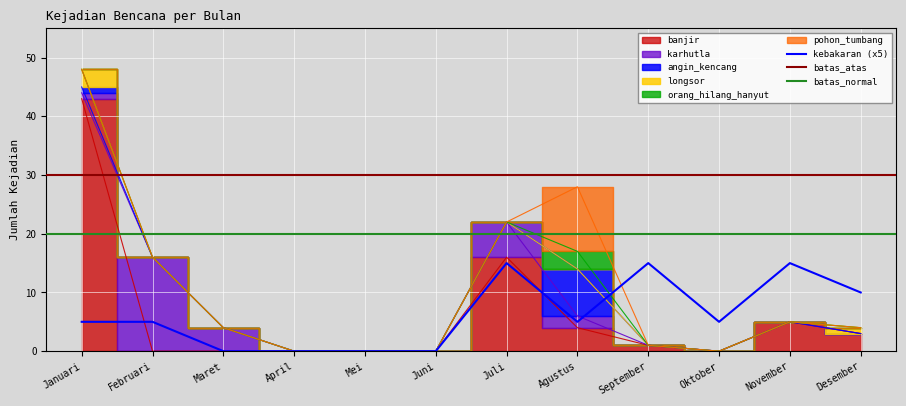

At how many categories does at least one series exceed 37?

1